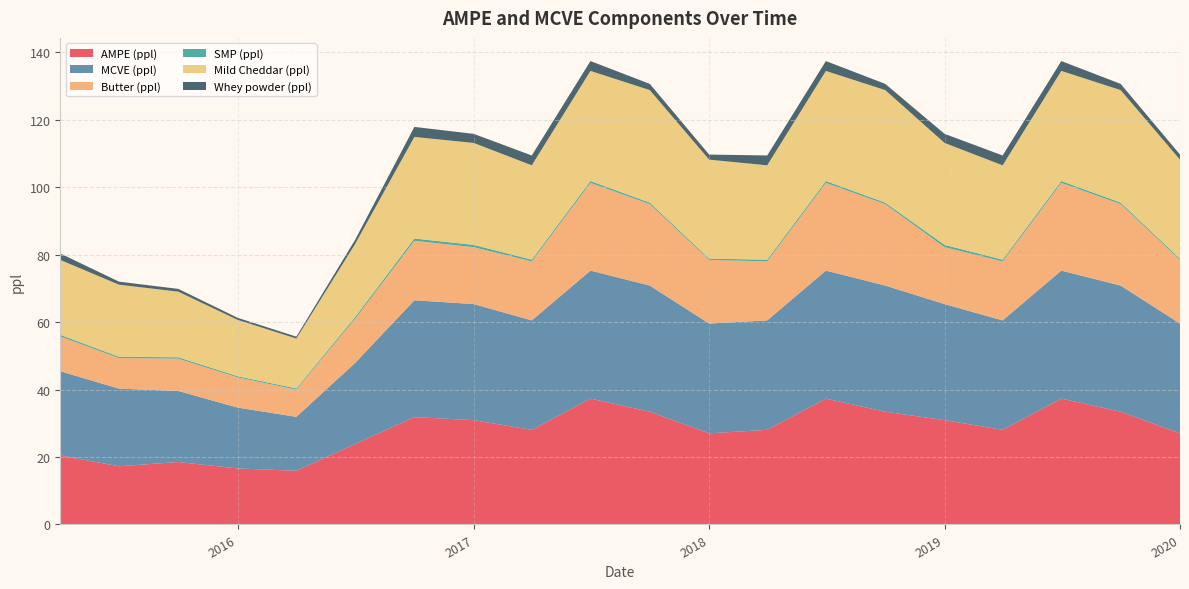

Reading right to left, what are all the values shown in this chart?

AMPE (ppl): 27.0	33.4	37.3	28.0	30.9	33.4	37.3	28.0	27.0	33.4	37.3	28.0	30.9	31.8	23.8	15.9	16.6	18.5	17.3	20.4
MCVE (ppl): 32.5	37.4	37.9	32.4	34.4	37.4	37.9	32.4	32.5	37.4	37.9	32.4	34.4	34.6	24.0	16.0	18.0	21.1	23.0	25.0
Butter (ppl): 18.9	24.2	26.0	17.5	16.9	24.2	26.0	17.5	18.9	24.2	26.0	17.5	16.9	17.6	13.1	8.1	8.9	9.6	9.1	10.3
SMP (ppl): 0.4	0.4	0.5	0.5	0.7	0.4	0.5	0.5	0.4	0.4	0.5	0.5	0.7	0.7	0.5	0.4	0.3	0.4	0.4	0.5
Mild Cheddar (ppl): 29.3	33.4	32.6	28.0	30.2	33.4	32.6	28.0	29.3	33.4	32.6	28.0	30.2	30.1	21.6	14.8	16.7	19.5	21.4	22.2
Whey powder (ppl): 1.5	1.8	2.9	2.9	2.7	1.8	2.9	2.9	1.5	1.8	2.9	2.9	2.7	3.0	1.2	0.6	0.6	0.8	0.9	1.9